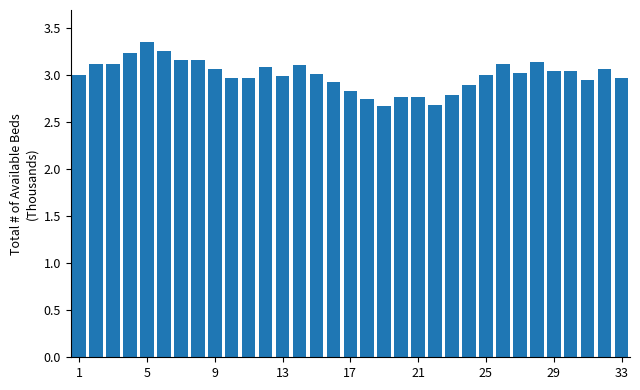

What is the difference between the maximum and minimum values?

0.7